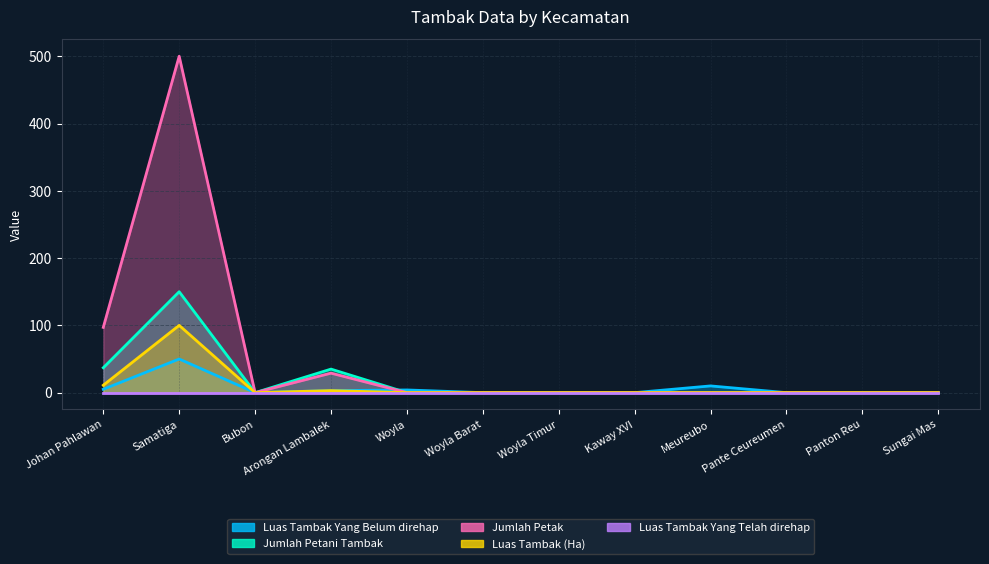

What is the difference between the maximum and second lowest values in the Jumlah Petak series?

500